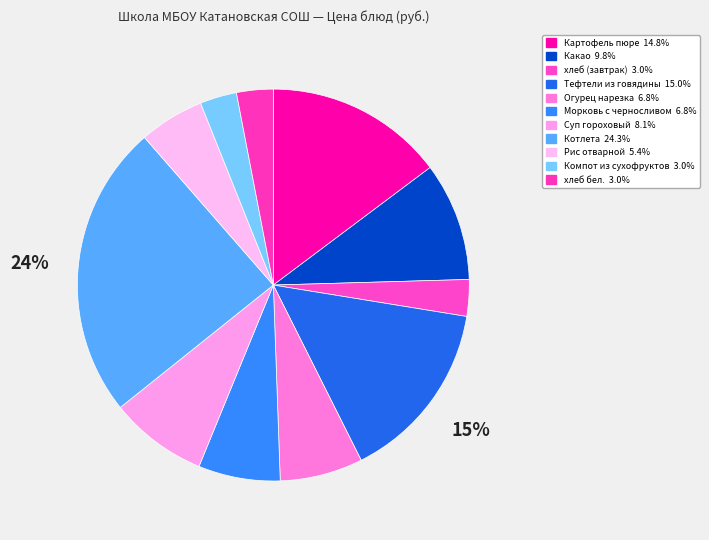

Which slice is the smallest?

хлеб (завтрак)